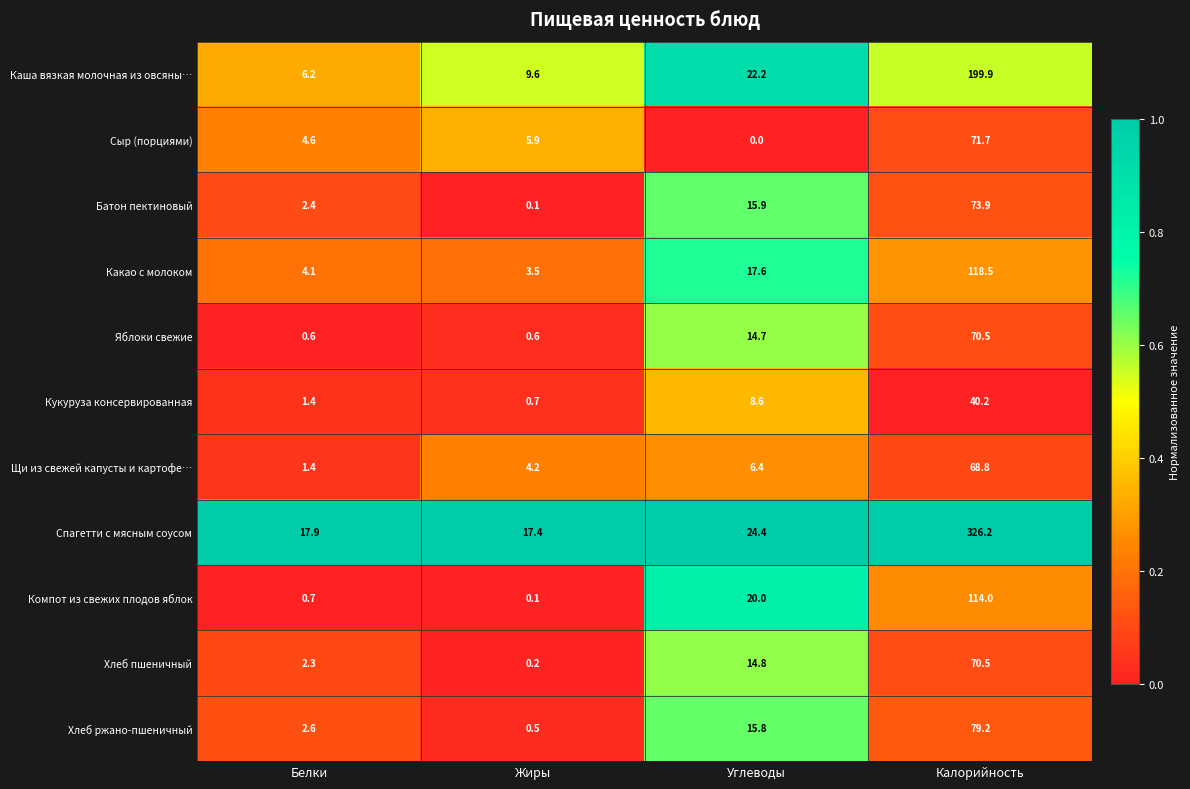

Which series changed the most between Белки and Калорийность?

Спагетти с мясным соусом